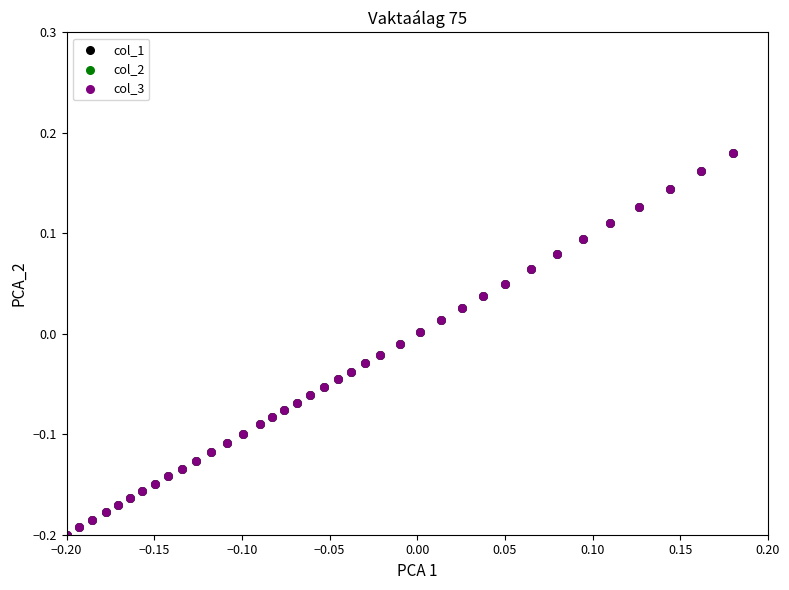

What are all the series names shown in the legend?

col_1, col_2, col_3